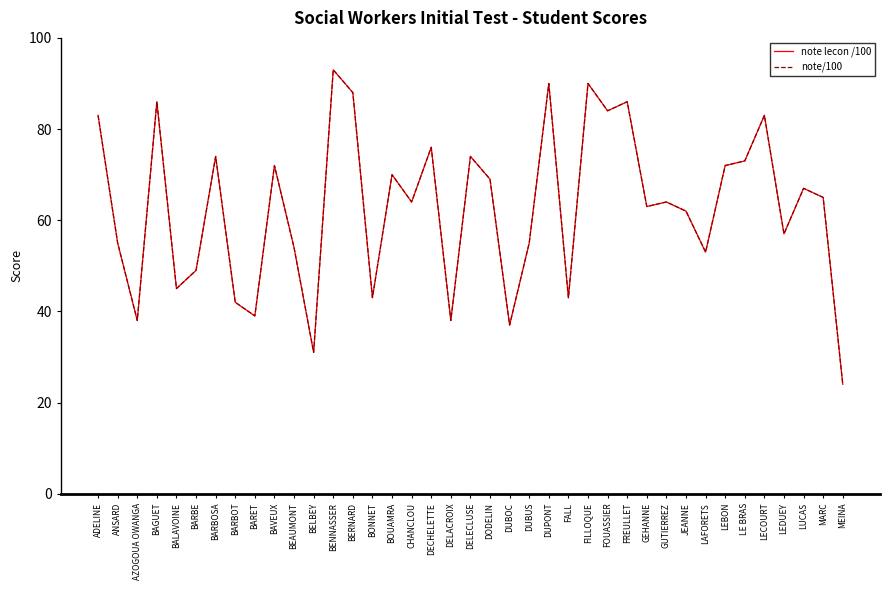

Does the chart have visible grid lines?

No